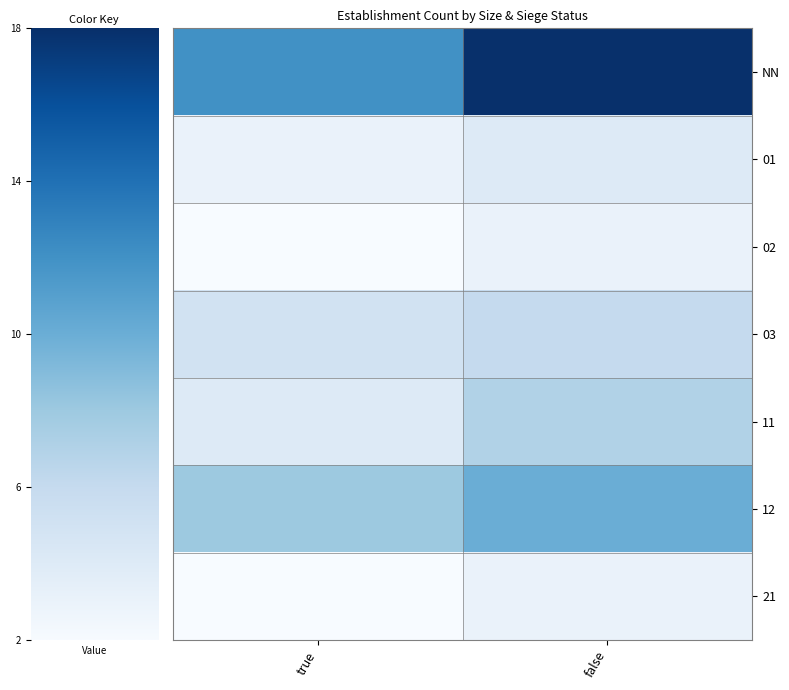

How many categories are shown in the chart?

2